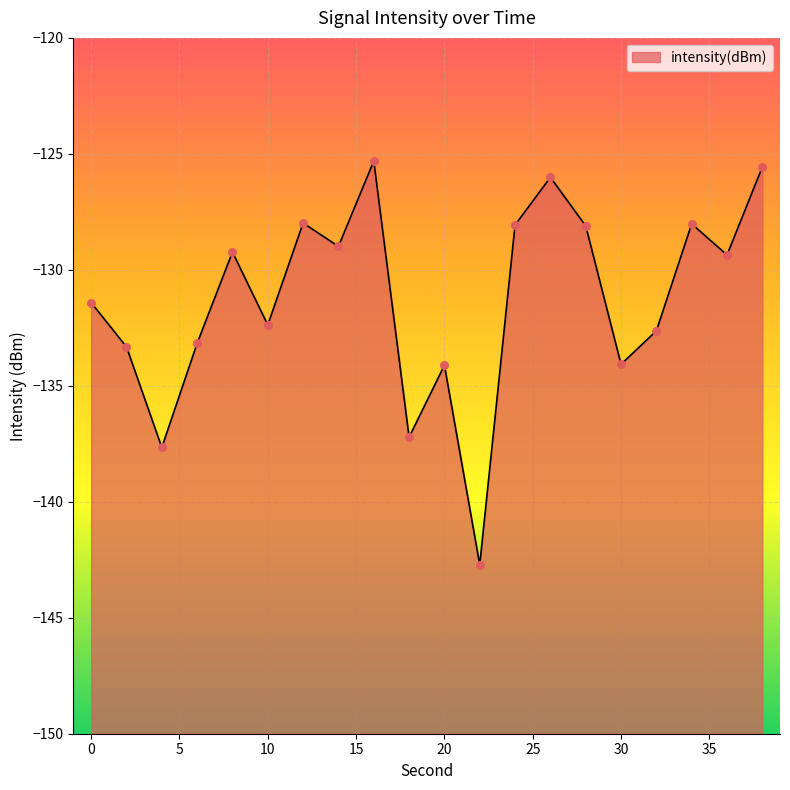

Between 4 and 8, which is larger?

8